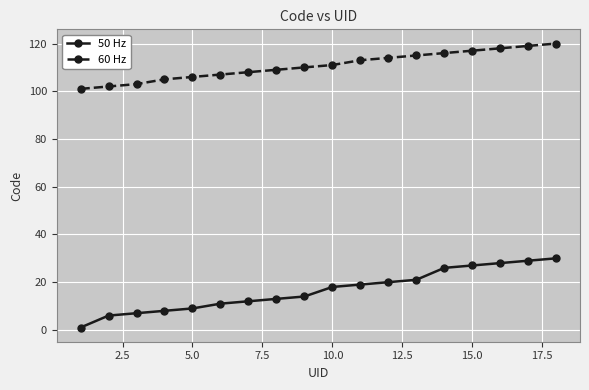

Which series has the largest total across all categories?

60 Hz